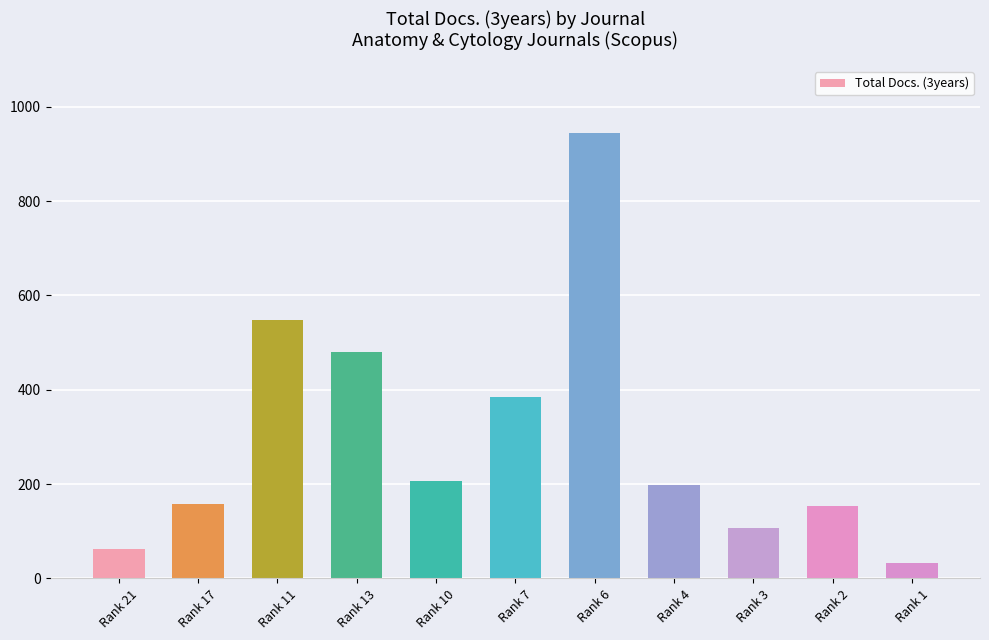

What is the greatest value displayed?

945